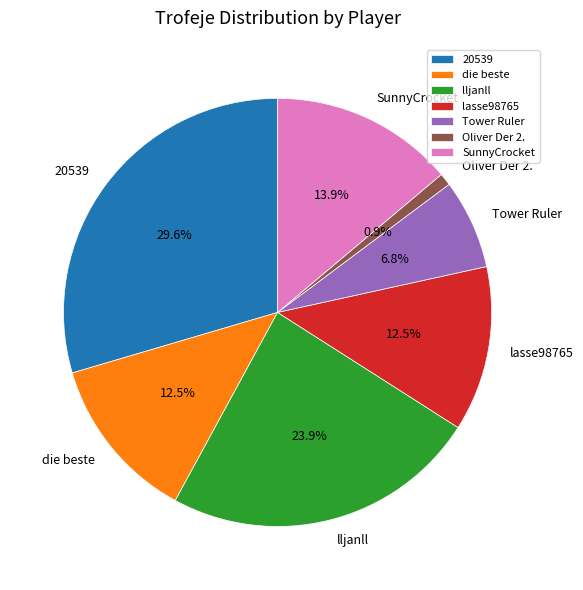

True or false: lasse98765 accounts for 6% of the total.

False